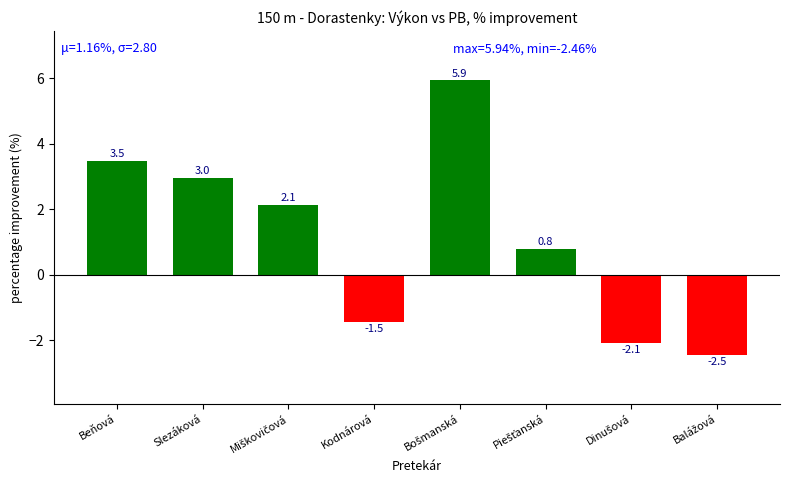

The value at Kodnárová is -0.7. True or false?

False